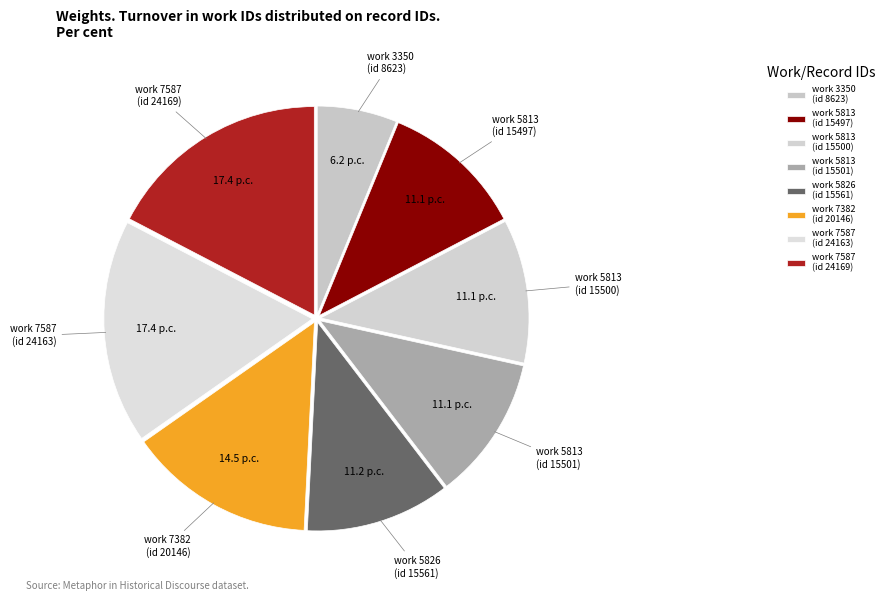

True or false: work 3350 (id 8623) accounts for 6% of the total.

True